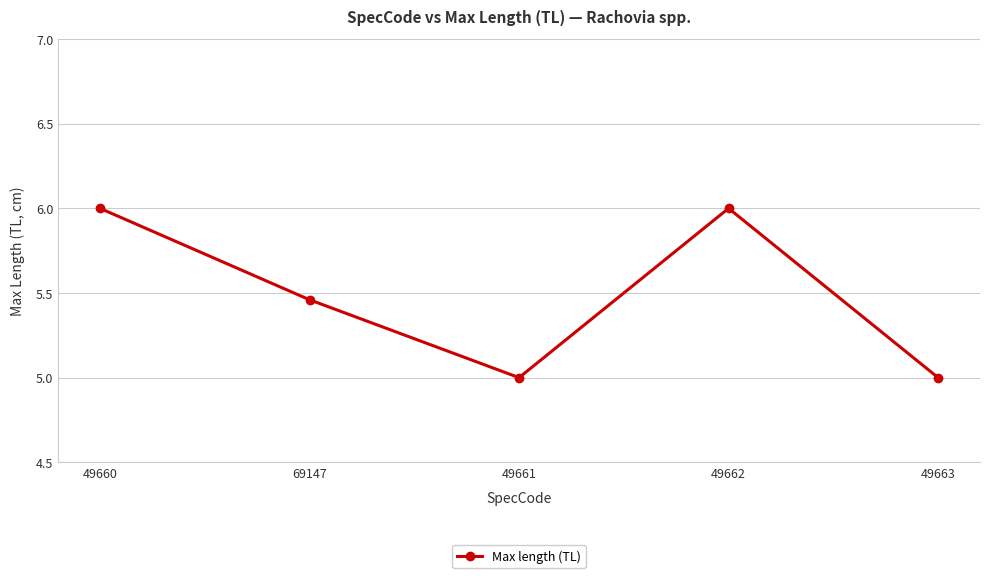

Read the value at 49663.

5.0